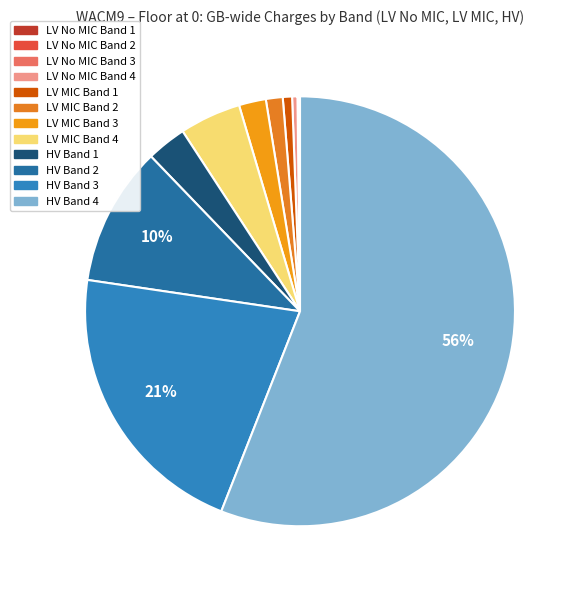

How many segments does this pie chart have?

12